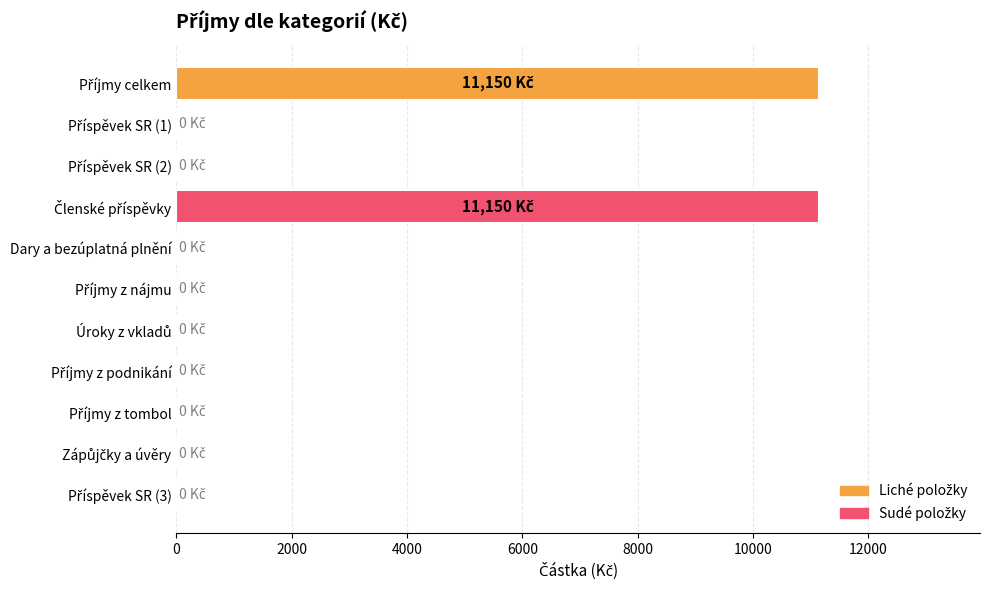

What is the average value?

2027